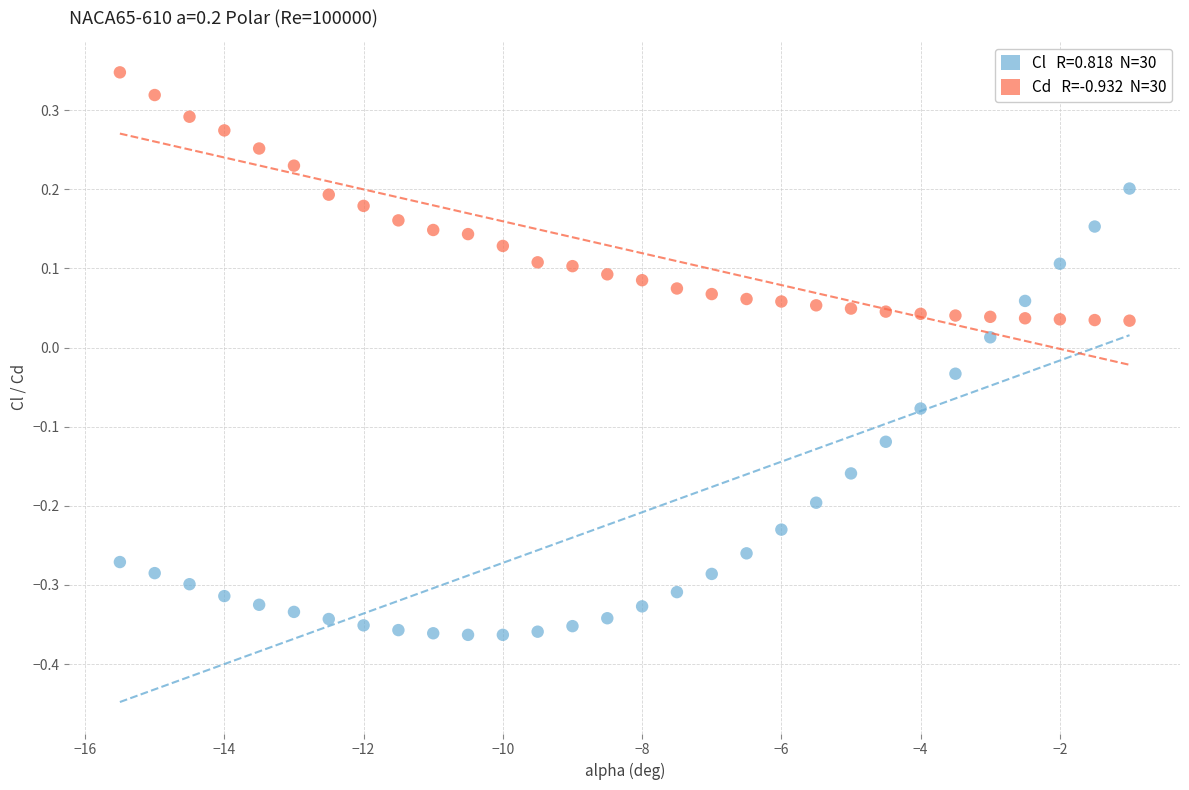

Across all data points, what is the range of Y values (max minus min)?

0.7